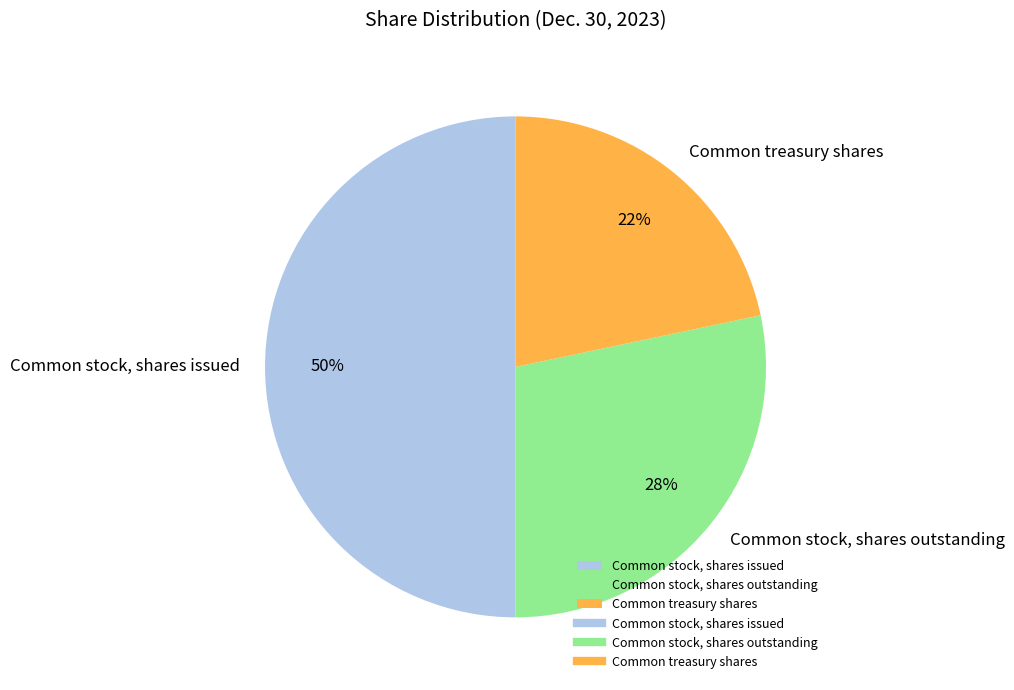

True or false: Common stock, shares issued accounts for 57% of the total.

False